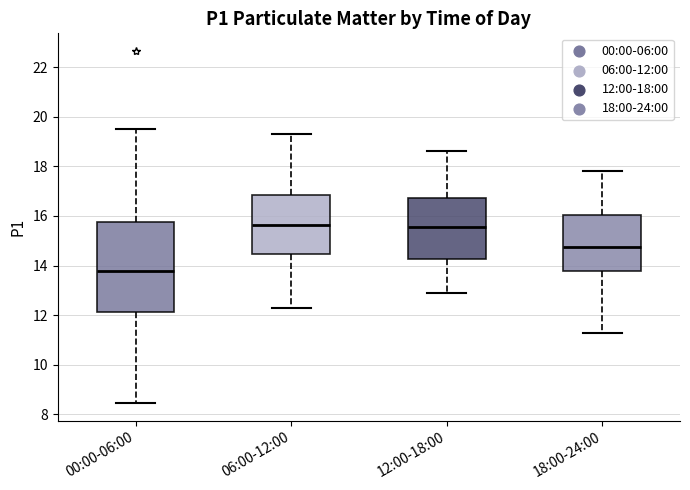

Reading left to right, transcribe this box plot: for each box, give where its median line is, the range the box spans, and where its two whiskers end, as read against the y-axis. The values are not printed on the chart, so give them approximately, as read against the axis.

00:00-06:00: median 13.8, box 12.2 to 15.8, whiskers 8.4 to 19.6
06:00-12:00: median 15.6, box 14.4 to 16.8, whiskers 12.4 to 19.4
12:00-18:00: median 15.6, box 14.2 to 16.8, whiskers 13.0 to 18.6
18:00-24:00: median 14.8, box 13.8 to 16.0, whiskers 11.4 to 17.8